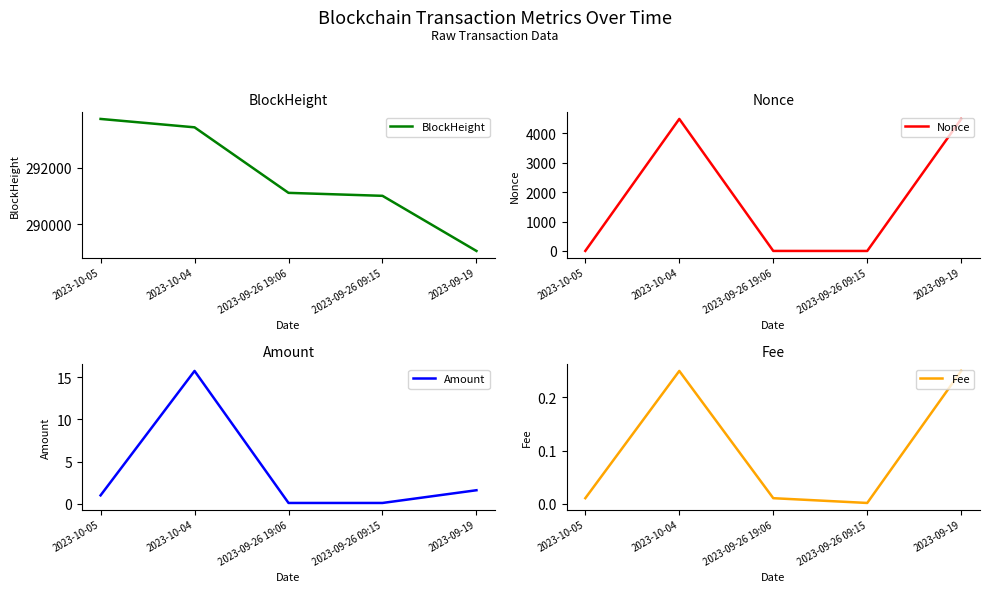

What are all the series names shown in the legend?

BlockHeight, Nonce, Amount, Fee